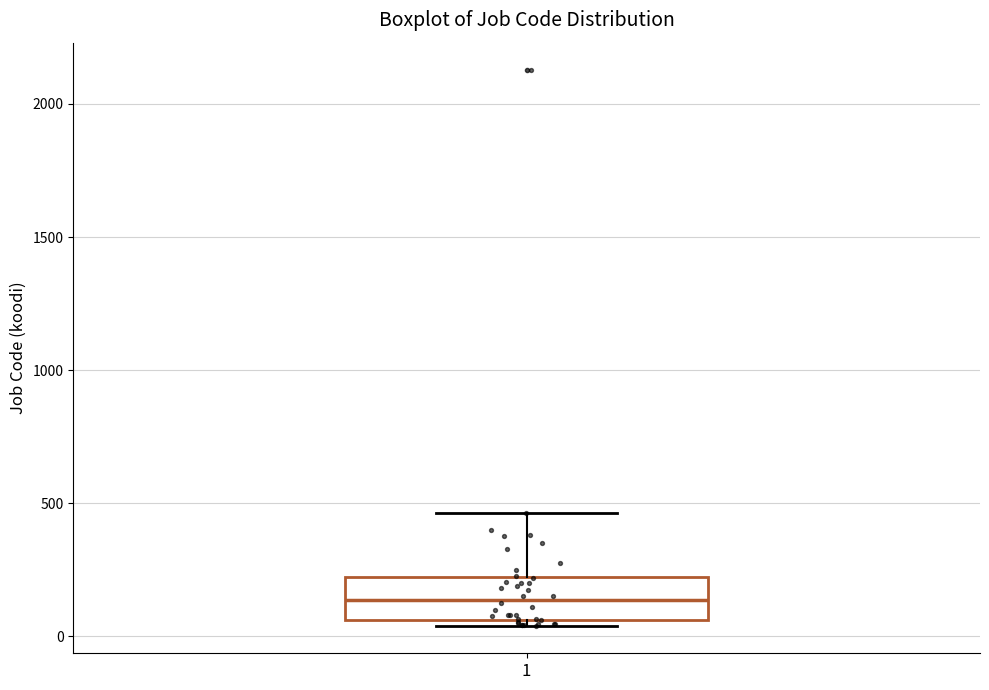

Transcribe this box plot: give where the median line is, the range the box spans, and where the two whiskers end, as read against the y-axis. The values are not printed on the chart, so give them approximately, as read against the axis.

median 150, box 50 to 200, whiskers 50 (just below the box's lower edge) to 450